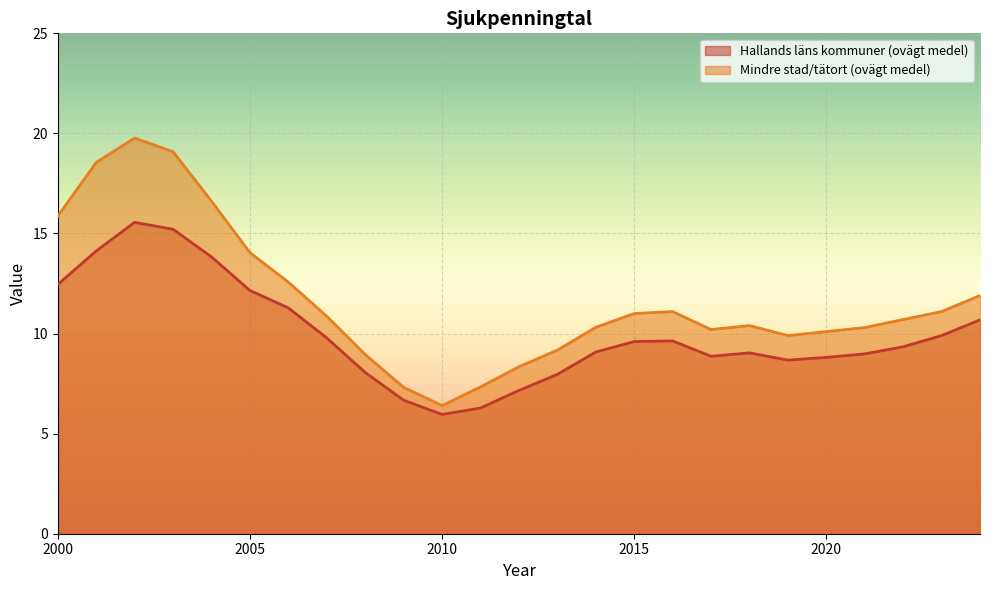

What is the sum of all Hallands läns kommuner (ovägt medel) values?

249.1